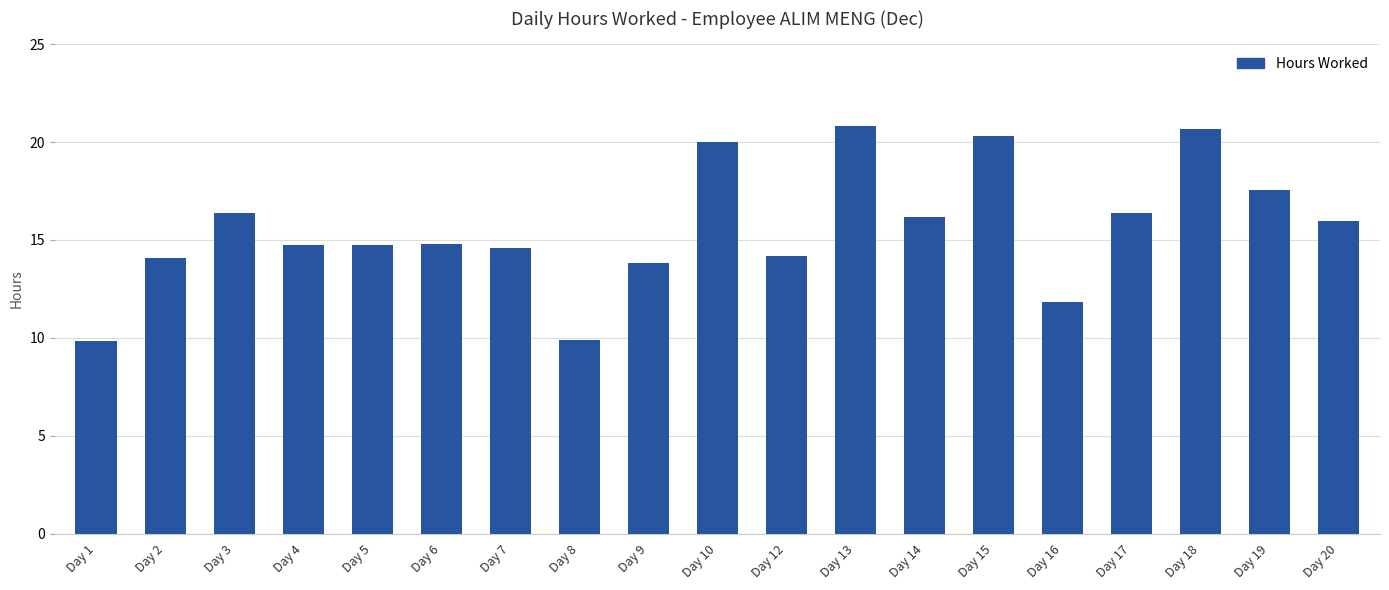

How many bars are there in total?

19